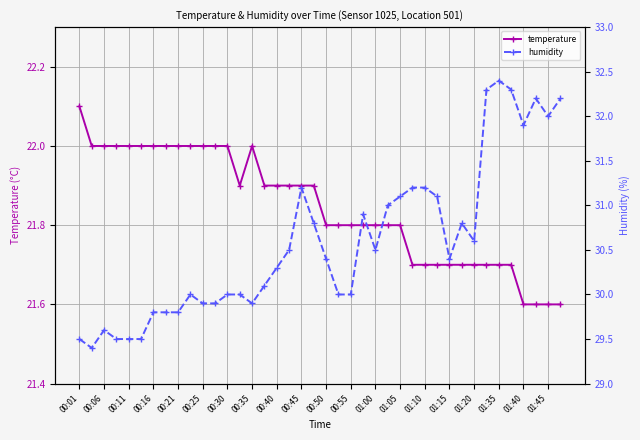

The value of temperature at 00:11 is 22.0. True or false?

True